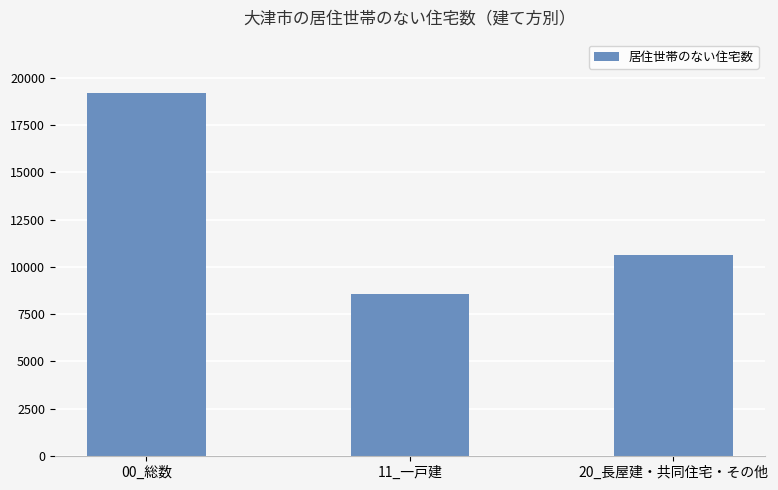

What is the maximum value shown in the chart?

19170